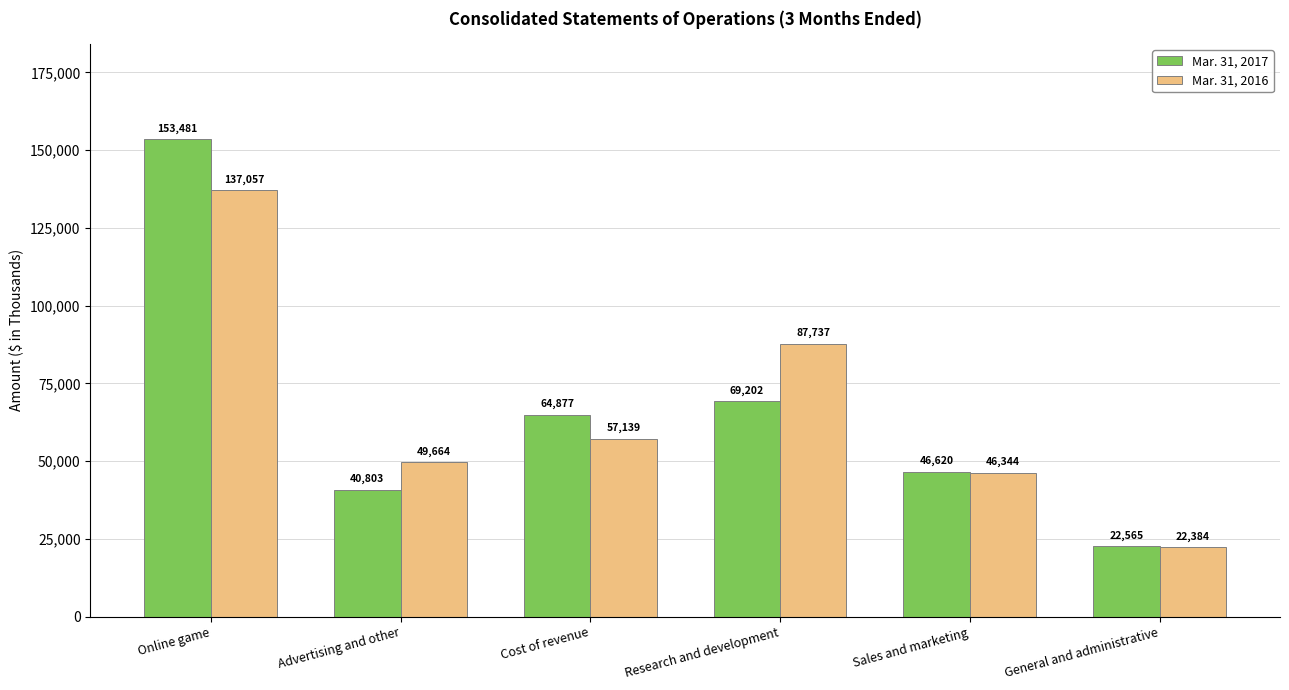

Which series has the largest range (max minus min)?

Mar. 31, 2017